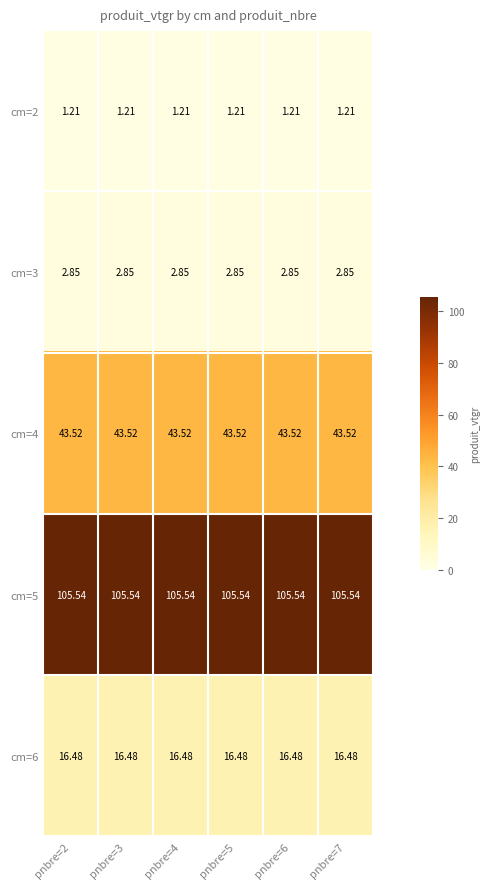

Is the value of cm=6 at pnbre=3 greater than the value of cm=3 at pnbre=7?

Yes